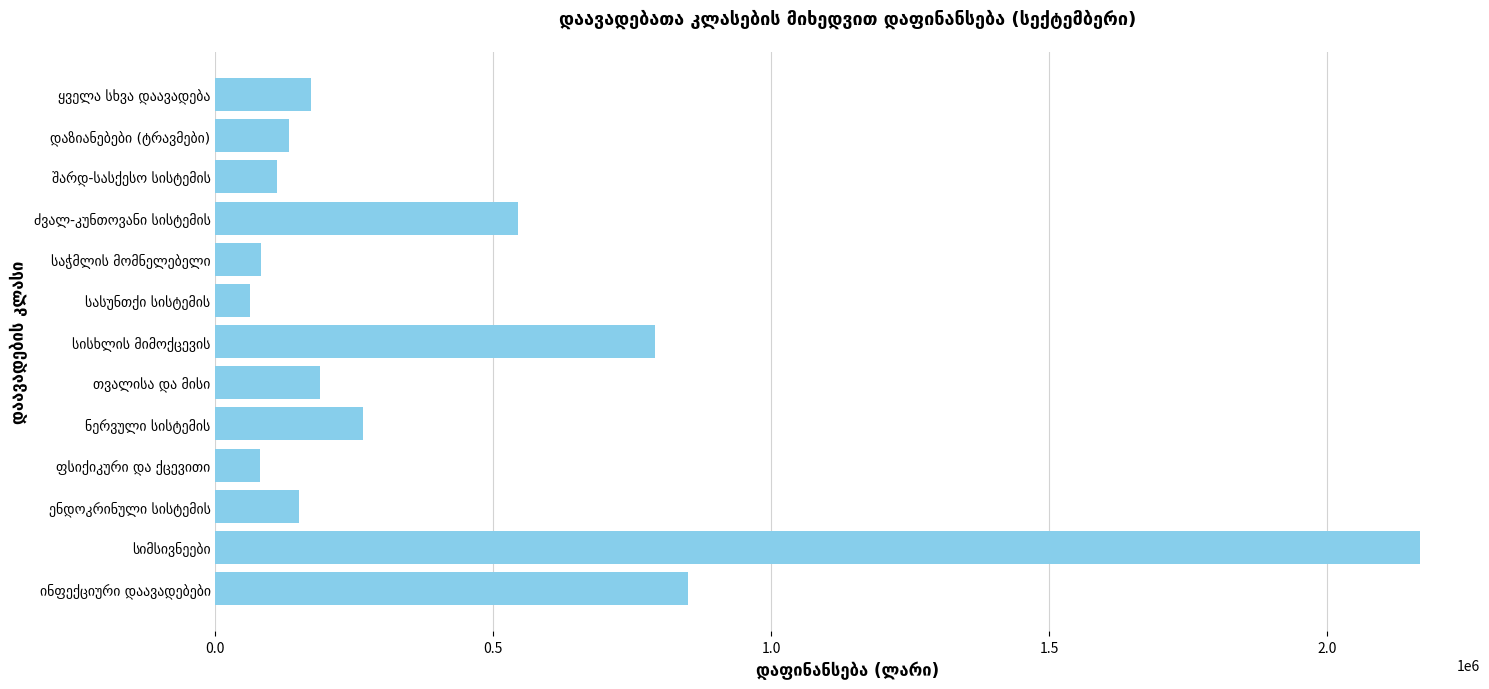

What is the difference between the maximum and minimum values?

2105479.6